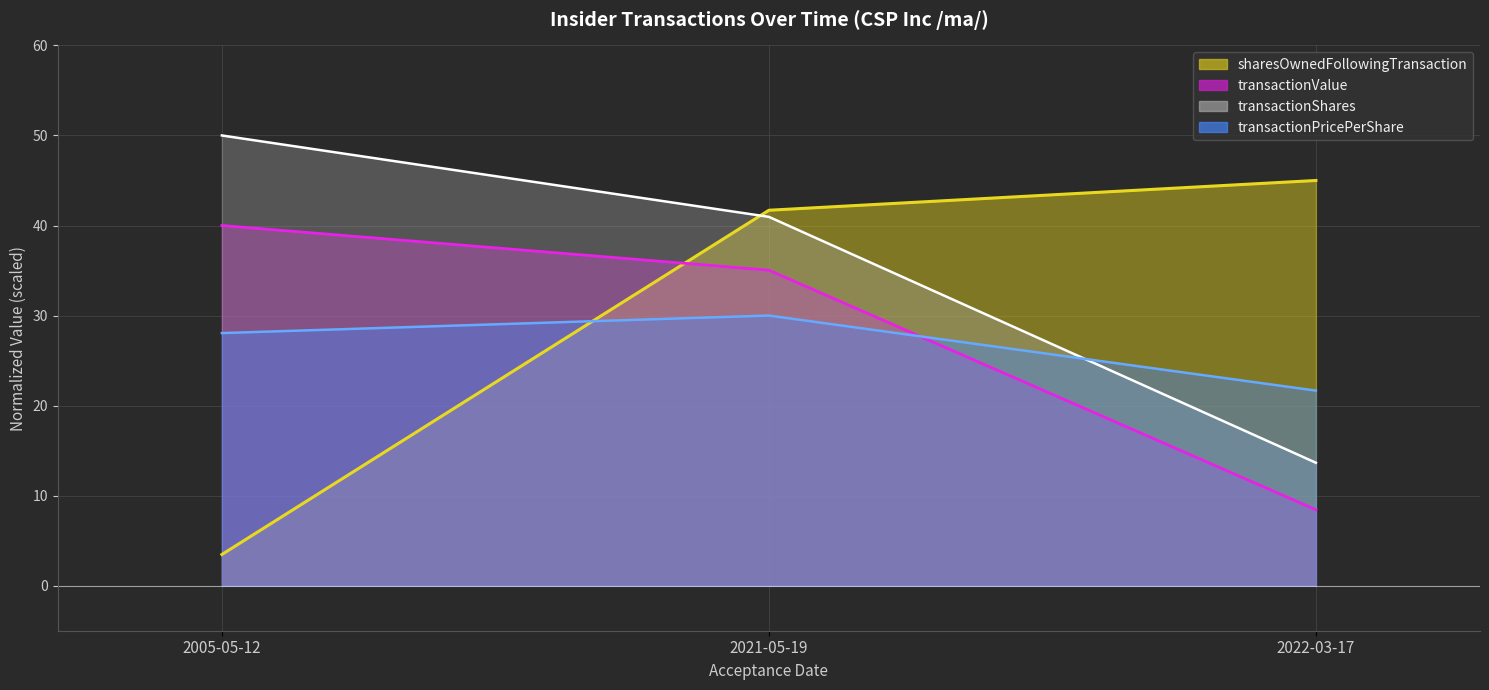

What is the average value of the sharesOwnedFollowingTransaction series?

27.8